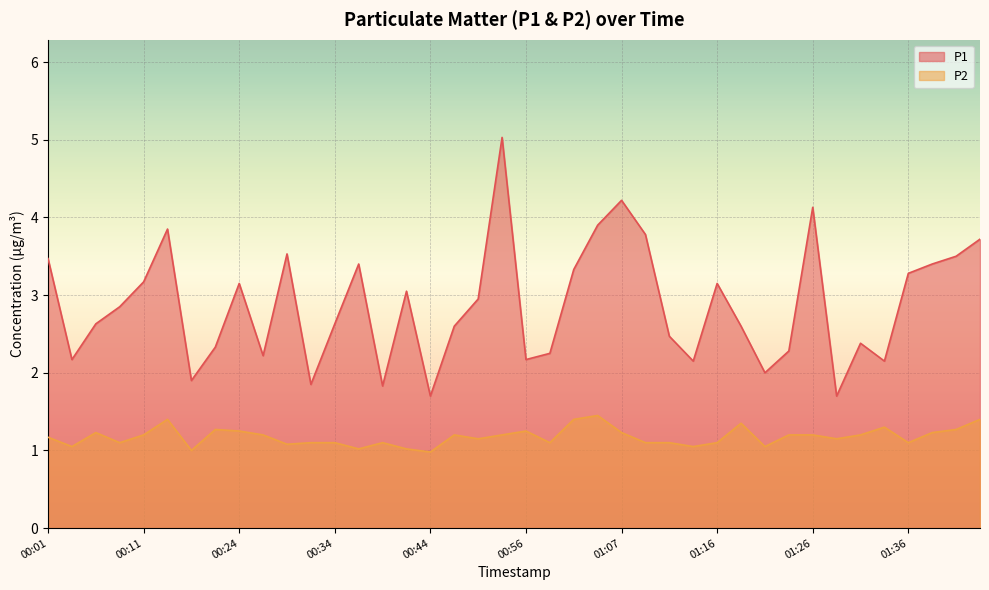

Rank the categories by P2 value from highest to lowest.

01:04, 00:14, 01:02, 01:44, 01:19, 01:34, 00:19, 01:41, 00:24, 00:56, 00:06, 01:07, 01:39, 00:11, 00:26, 00:46, 00:54, 01:24, 01:26, 01:31, 00:01, 00:51, 01:29, 00:09, 00:31, 00:34, 00:39, 00:59, 01:09, 01:11, 01:16, 01:36, 00:29, 00:04, 01:14, 01:21, 00:36, 00:41, 00:16, 00:44